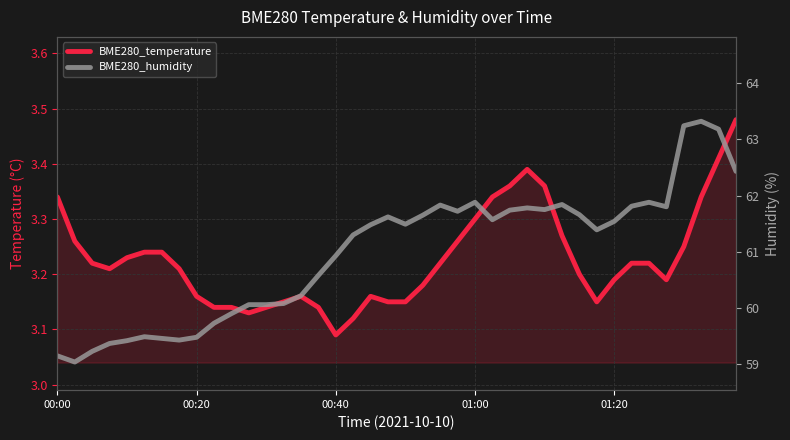

True or false: BME280_temperature and BME280_humidity intersect in this chart.

False